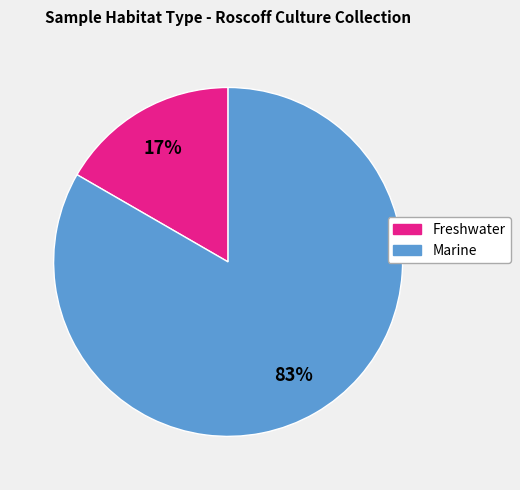

Does any single category account for the majority?

Yes